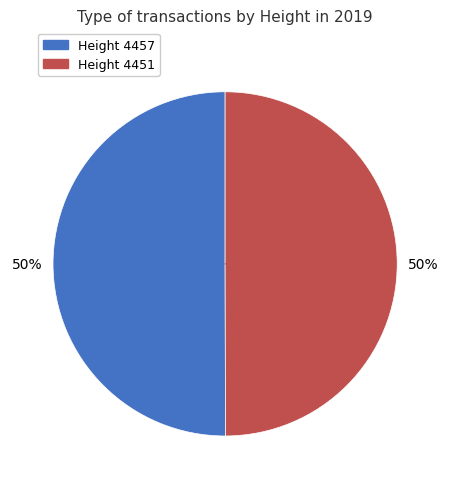

To the nearest percent, what is the average slice percentage?

50%